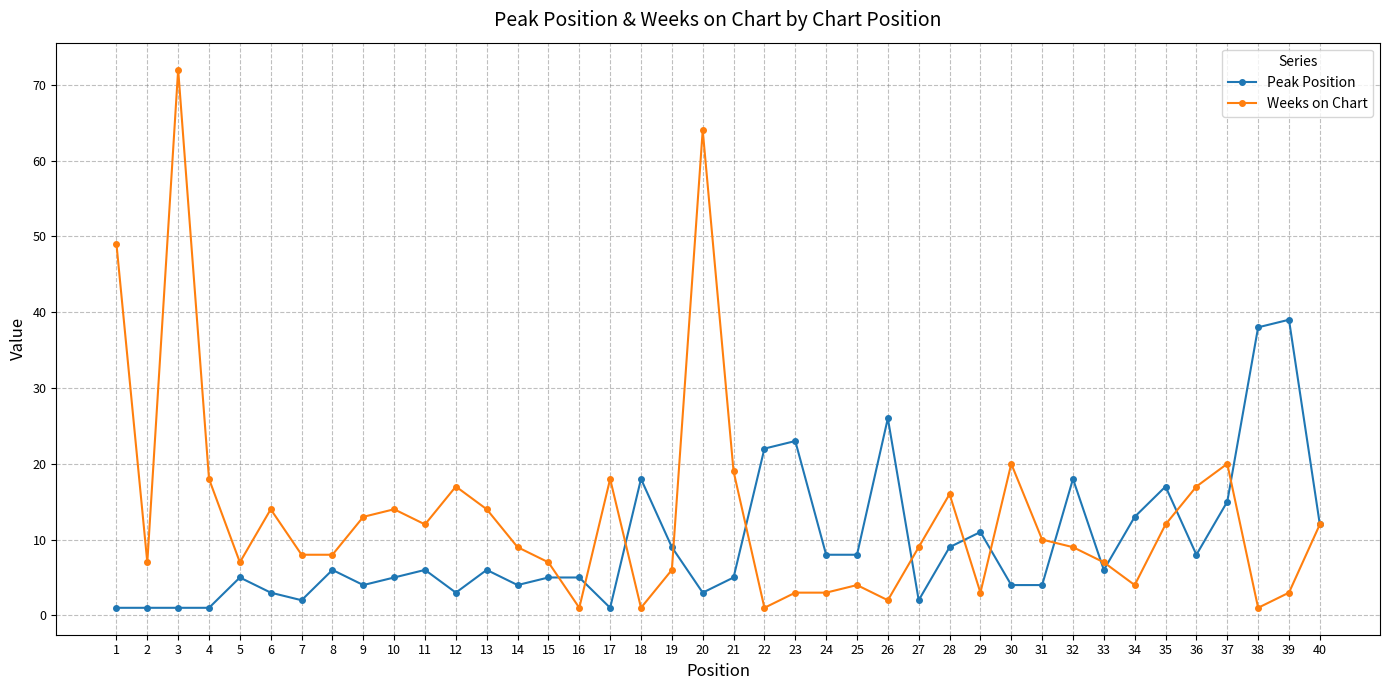

What is the maximum value for Peak Position?

39